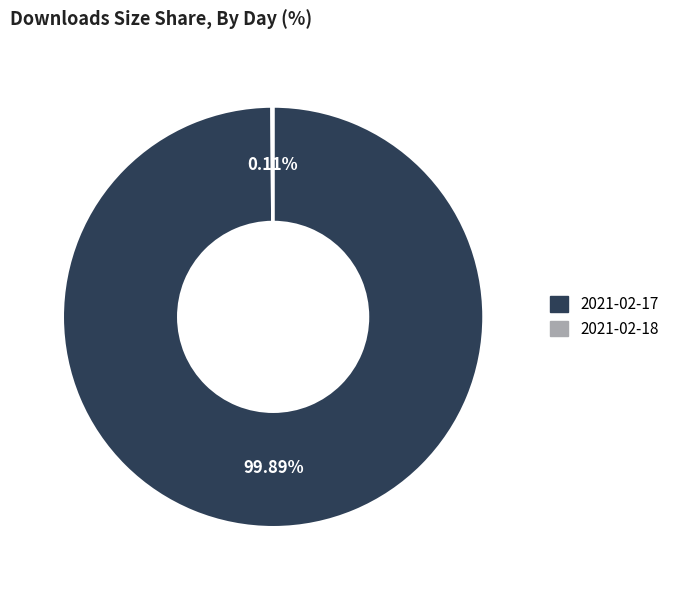

Does 2021-02-17 represent more than half of the total?

Yes